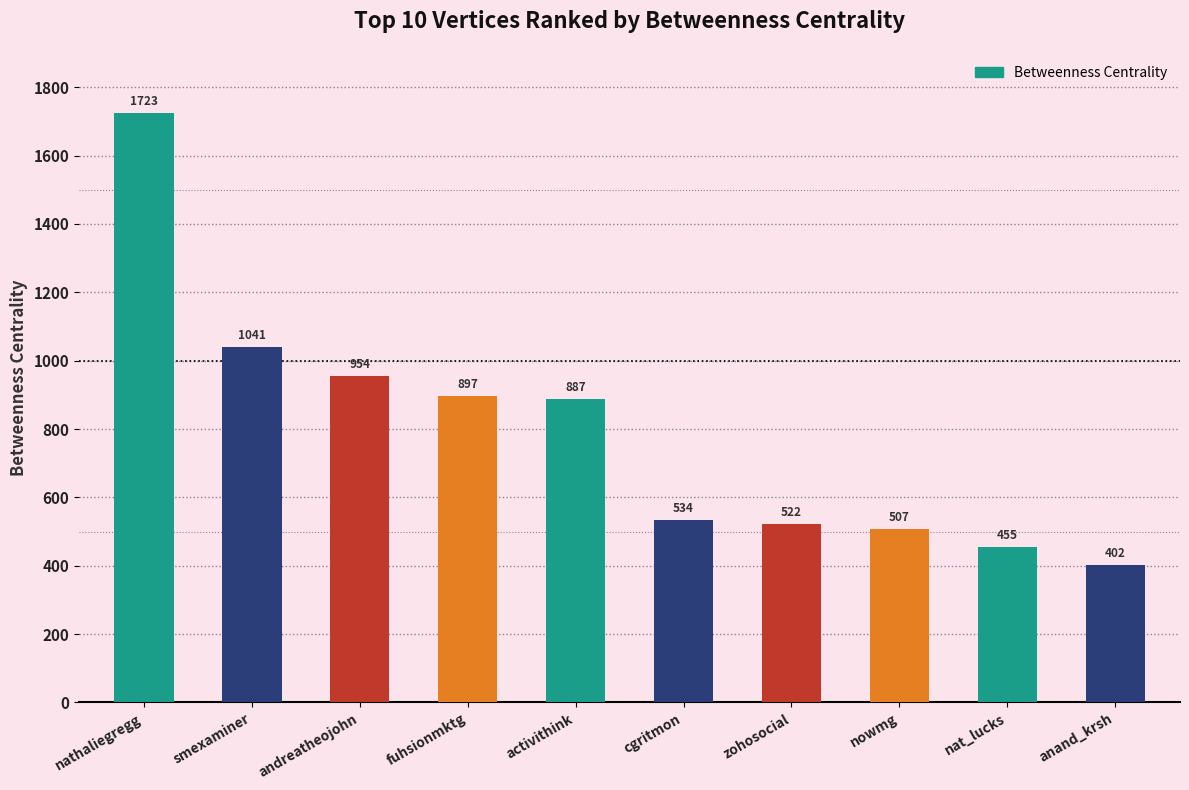

What is the maximum value shown in the chart?

1723.2